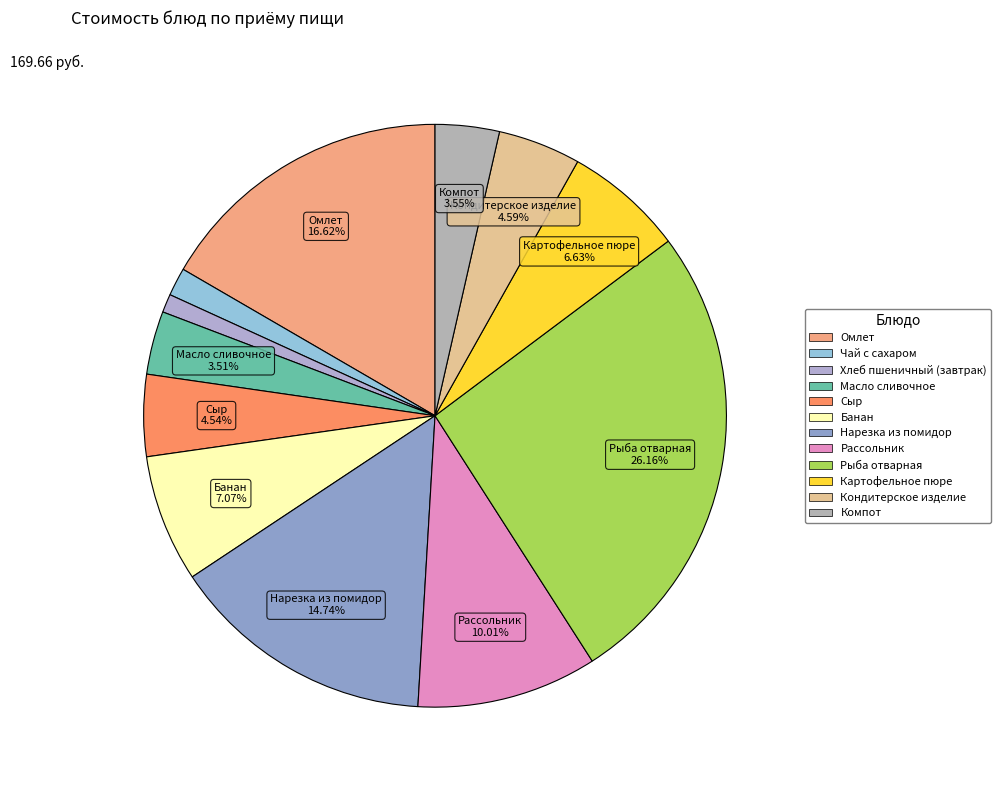

Count the number of slices in the pie.

12